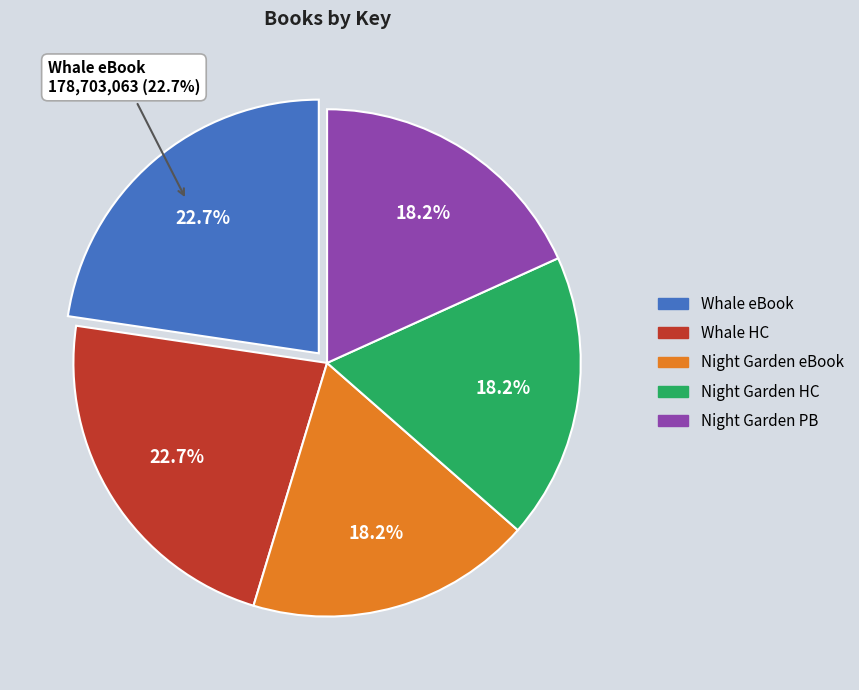

Approximately how many times larger is the value at Night Gardener (Hardcover) compared to Night Gardener (Enhanced eBook)?

1.0